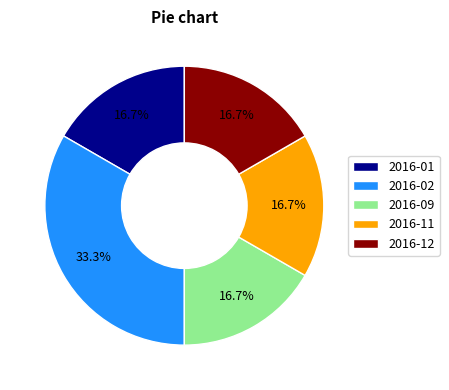

Combined, do 2016-12 and 2016-11 account for over 50%?

No